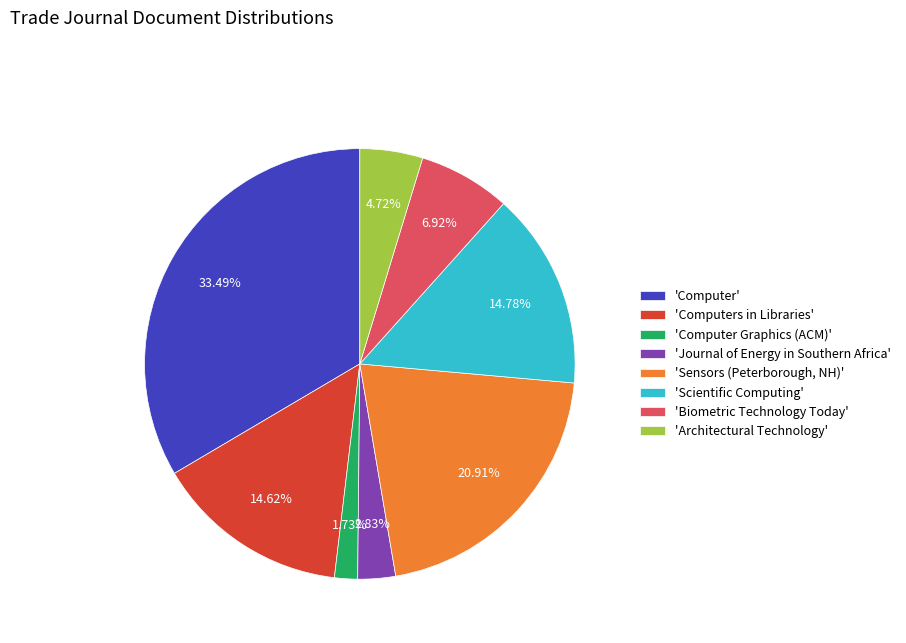

How many segments does this pie chart have?

8